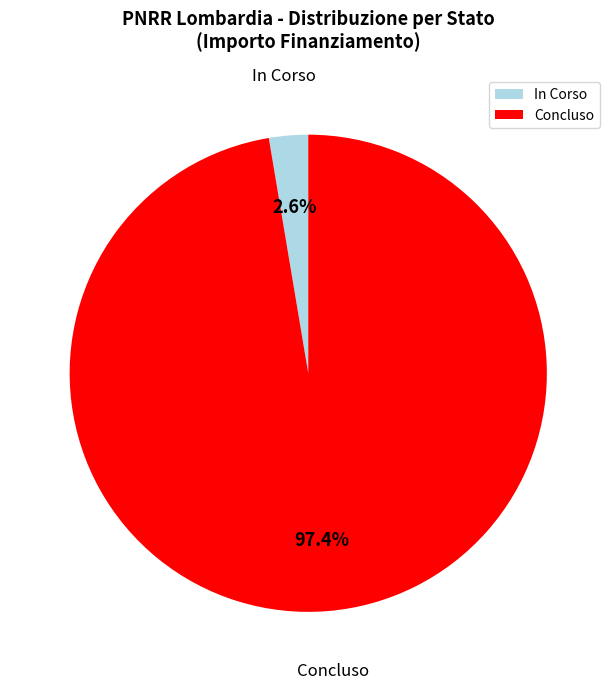

Which has a higher value, Concluso or In Corso?

Concluso